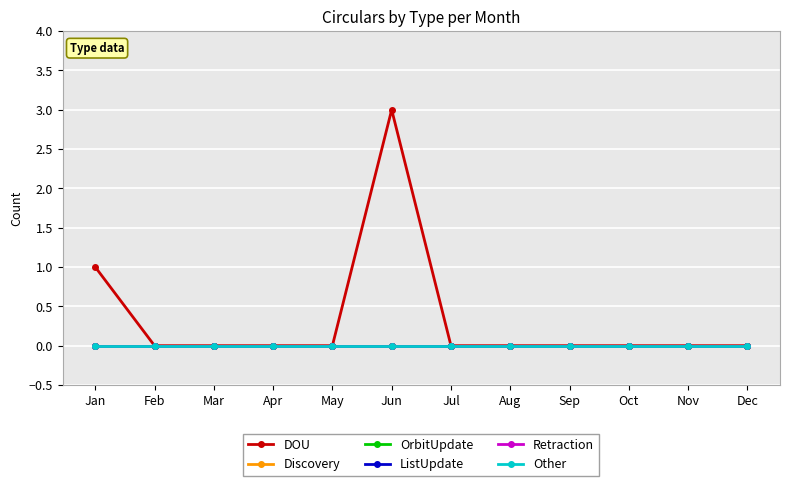

True or false: Retraction has more than 1 points higher than both neighbors.

False